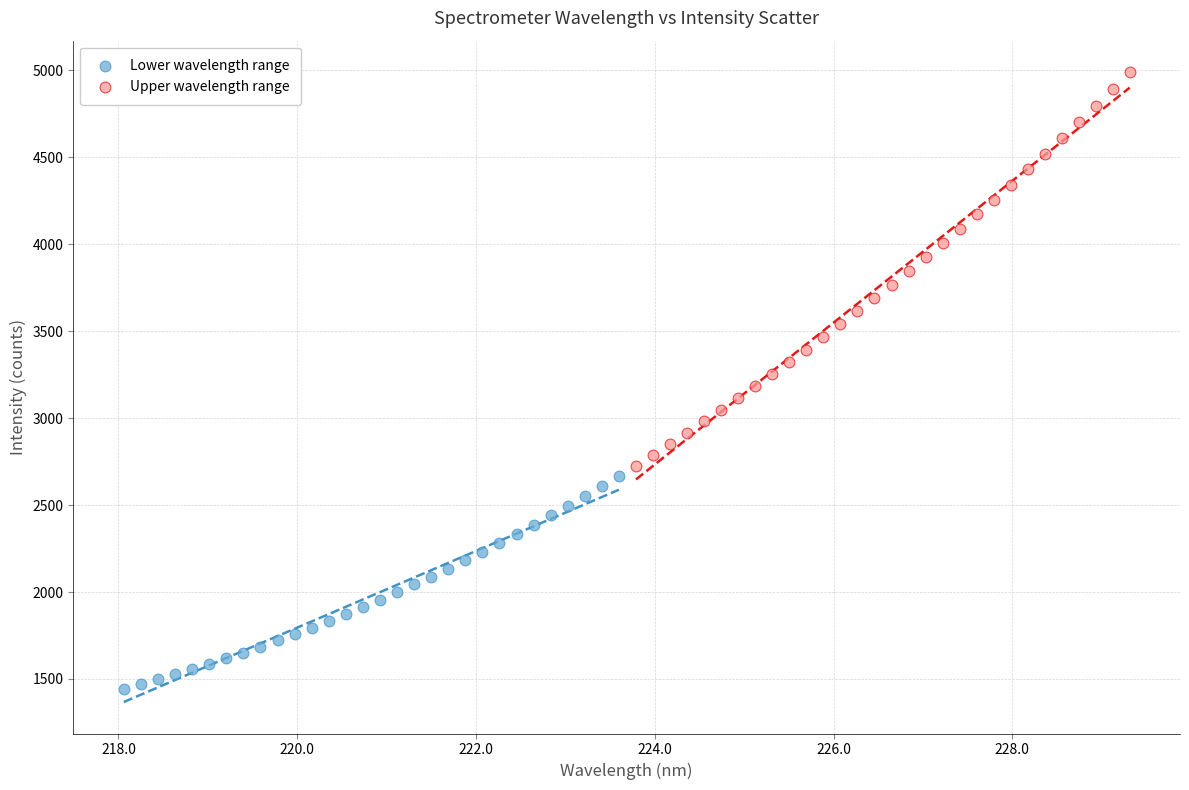

Which series has the widest spread of Y values?

Upper wavelength range